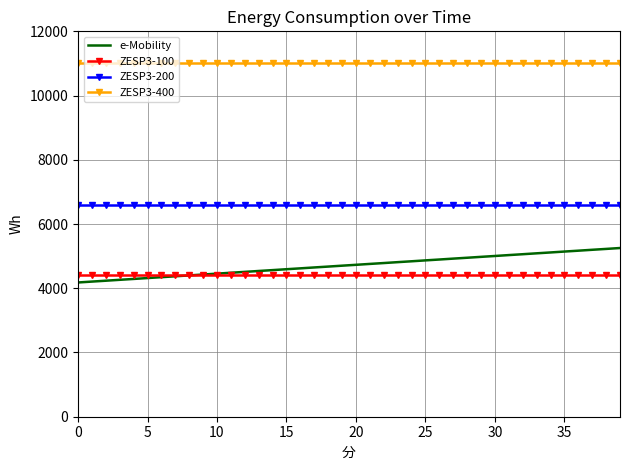

True or false: ZESP3-200 and e-Mobility intersect in this chart.

False